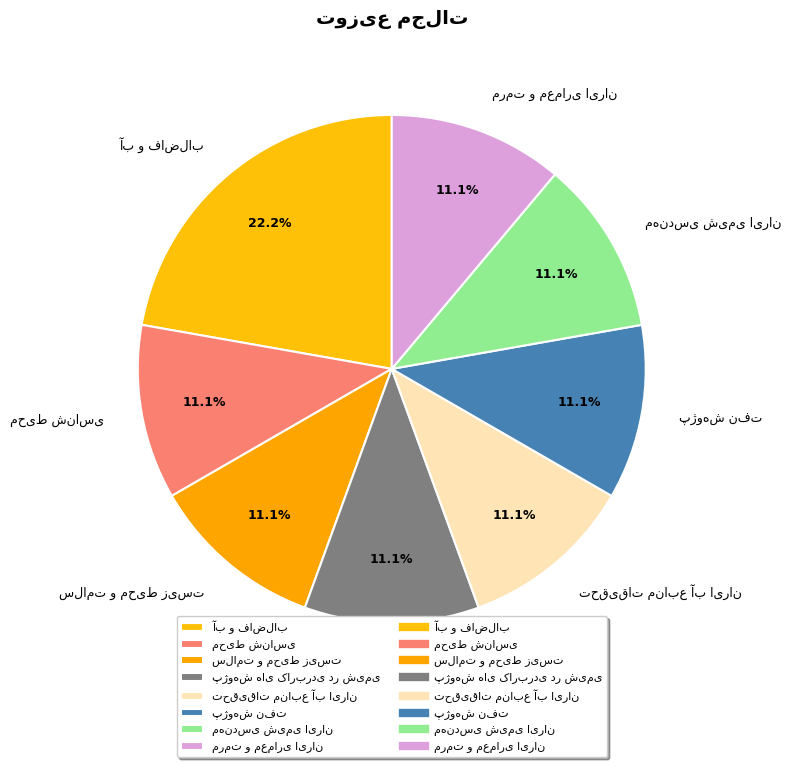

Count the number of slices in the pie.

8